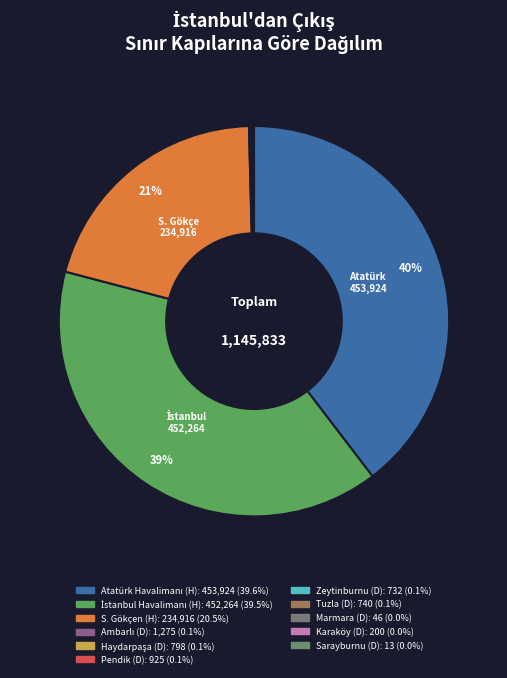

What portion of the pie excludes S. Gökçen (H)?

79.5%